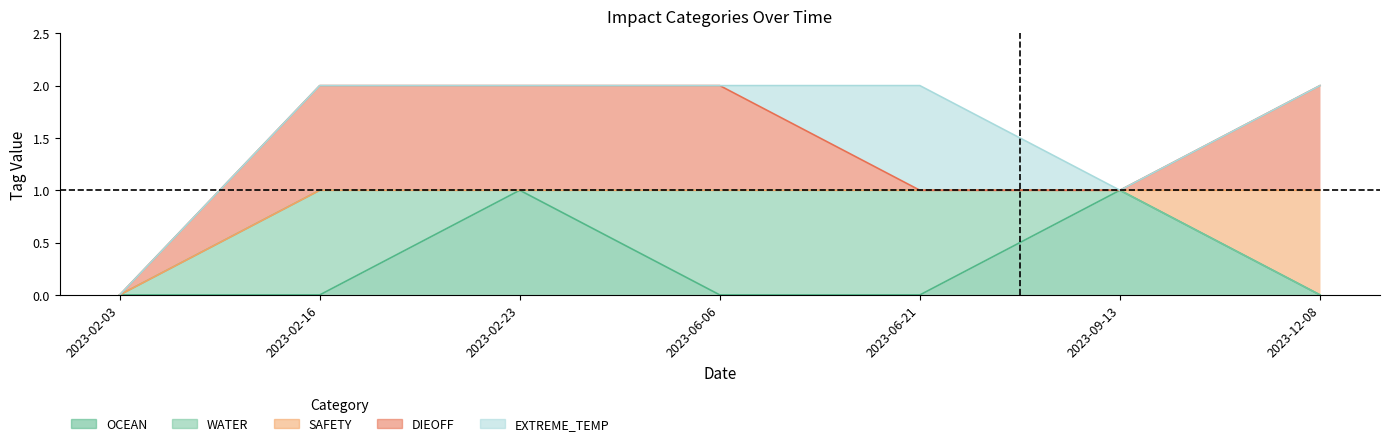

True or false: WATER and DIEOFF cross at least once.

False